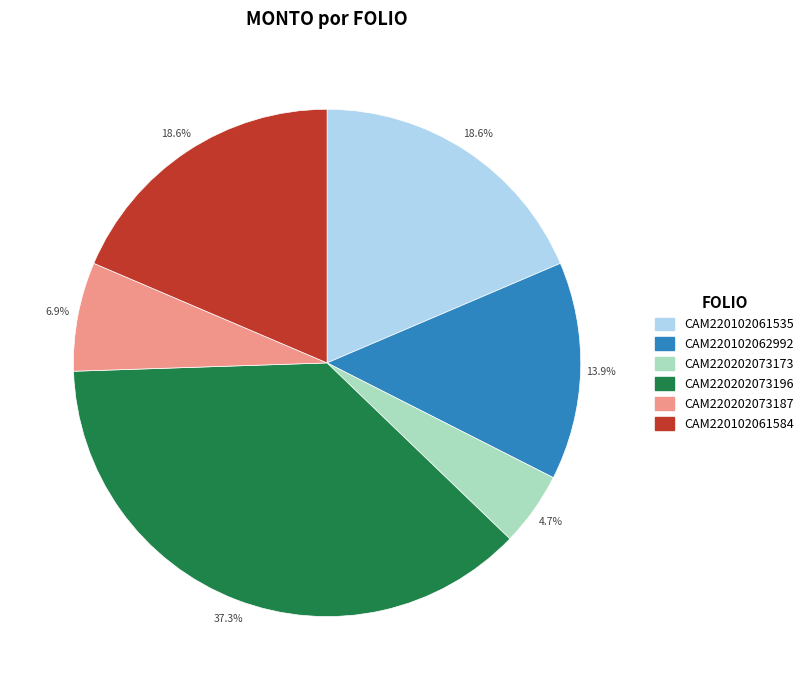

Approximately how many times larger is the value at CAM220102062992 compared to CAM220102061535?

0.7